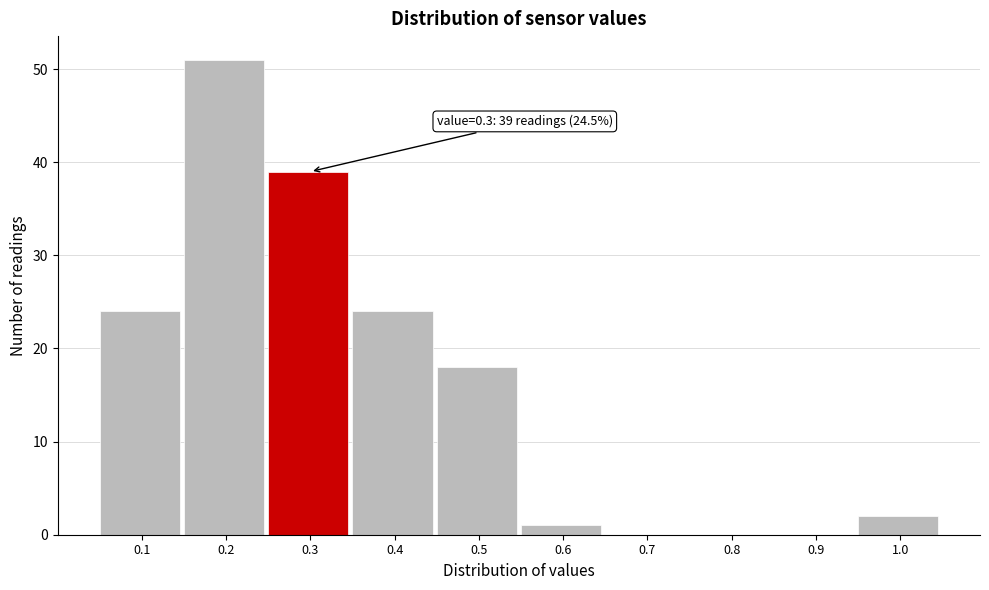

Over which range of the x-axis is the bar tallest?

0.15 to 0.25